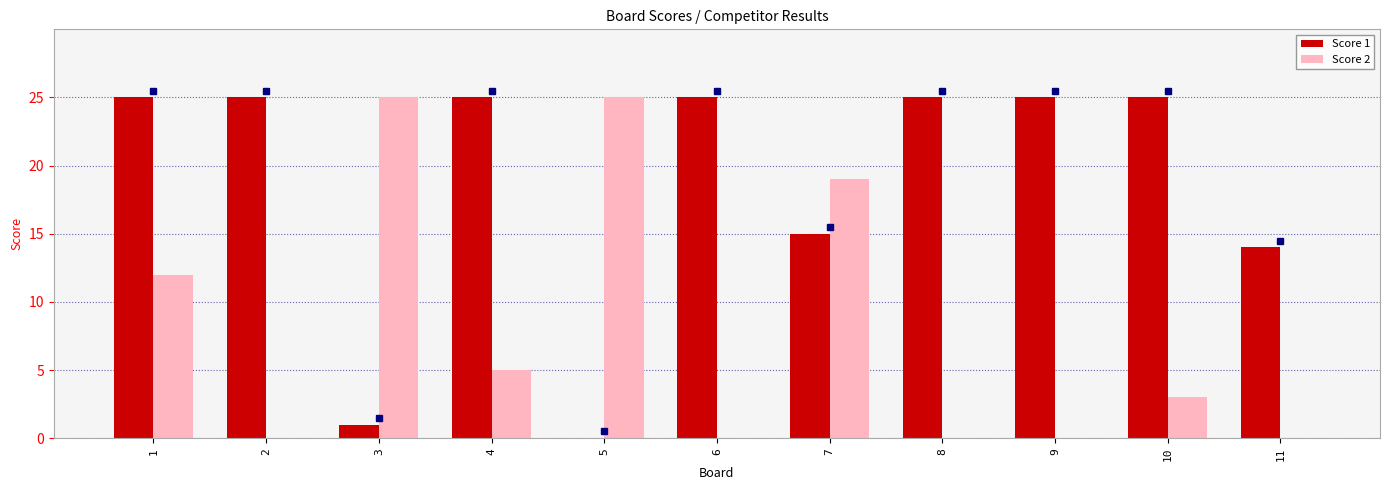

The value of Score 2 at 1 is 12. True or false?

True